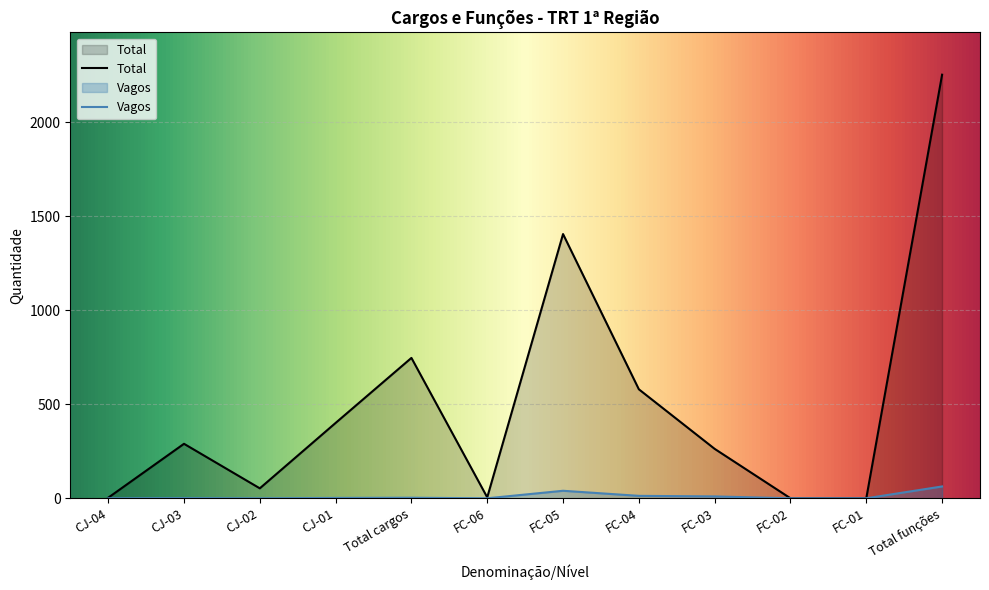

Which category has the lowest value in the Vagos series?

CJ-04